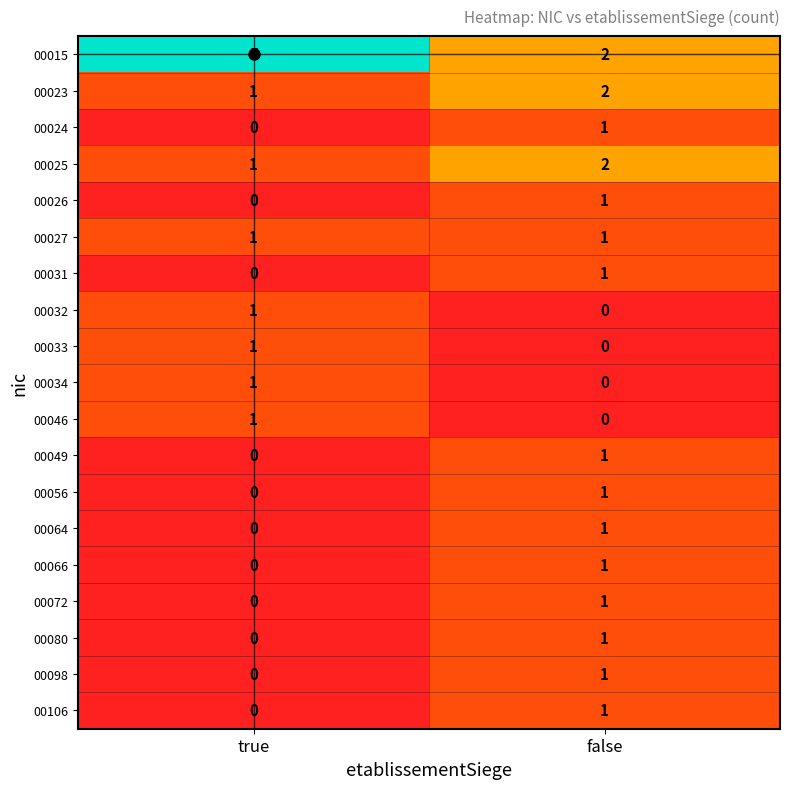

Where is 00098 nearest to the value 0?

true